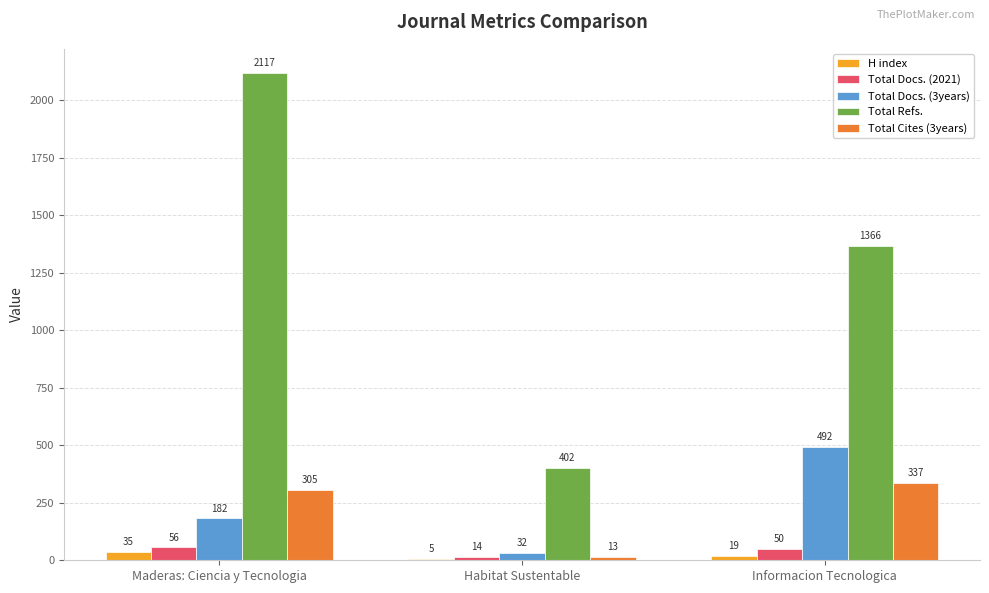

At which category is the sum across all series the highest?

Maderas: Ciencia y Tecnologia